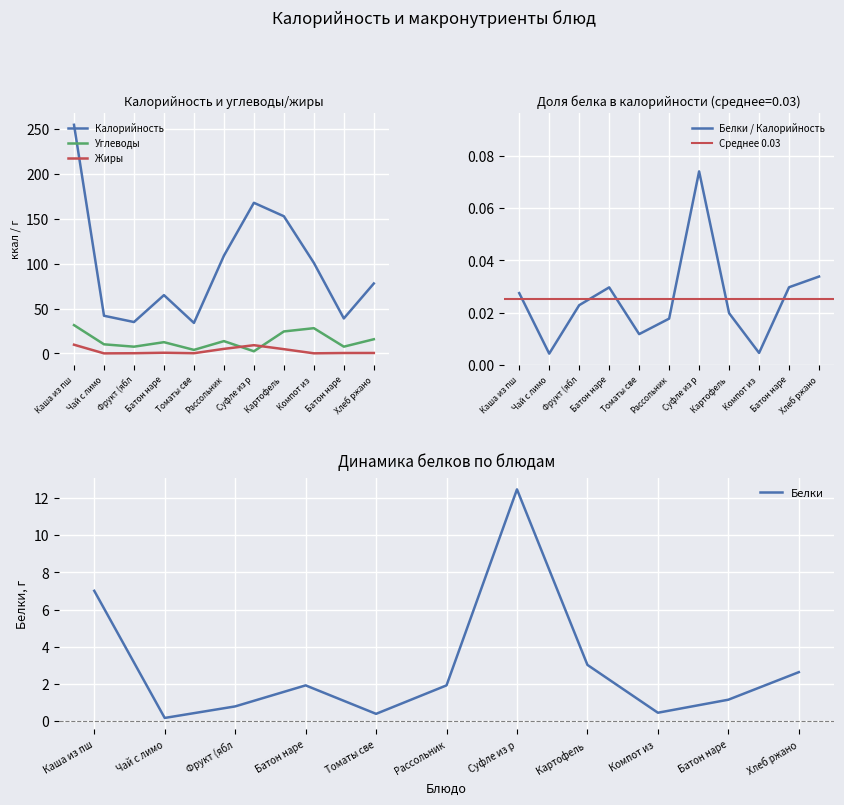

What is the value of the Белки point at the 5th from the left?

0.4